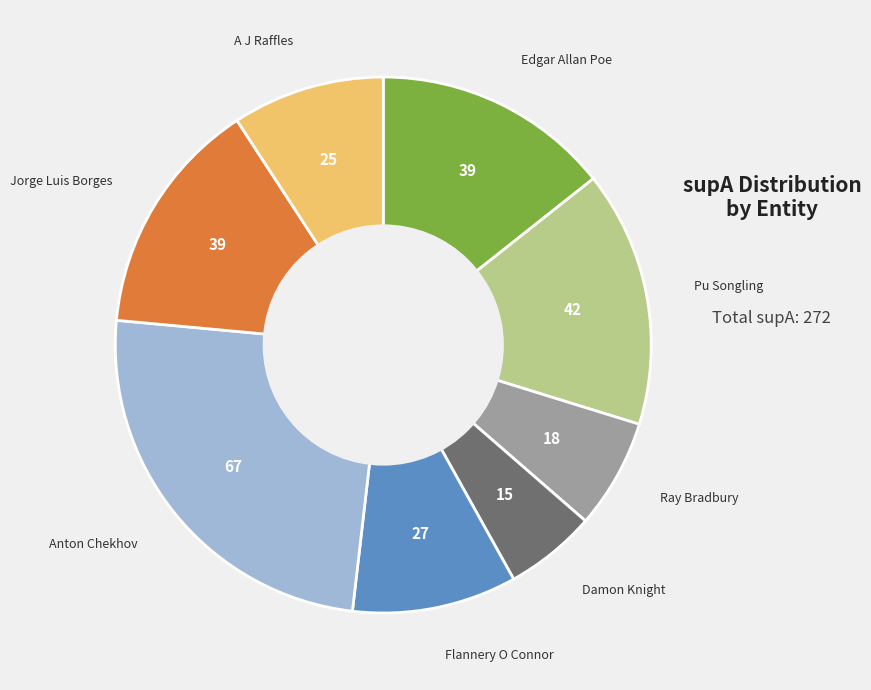

How many segments does this pie chart have?

8